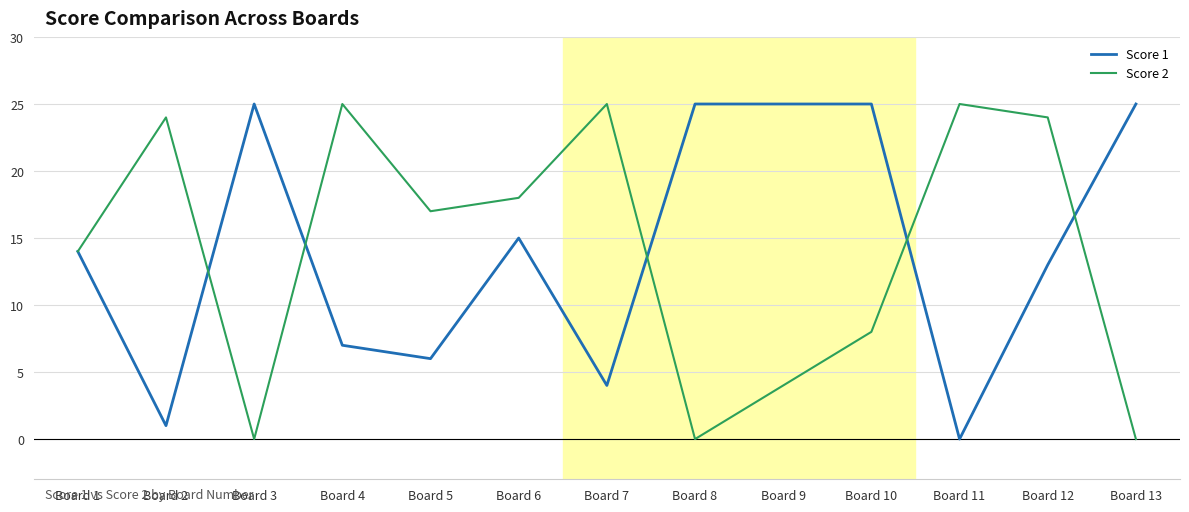

Is the value of Score 1 at Board 2 greater than the value of Score 2 at Board 8?

Yes